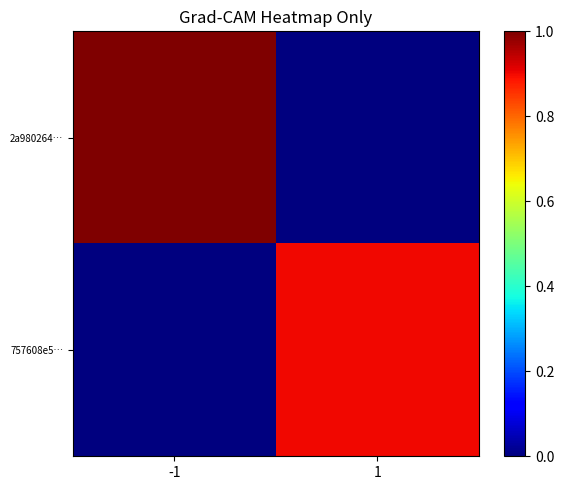

At -1, list the series in order from smallest to largest.

757608e5…, 2a980264…